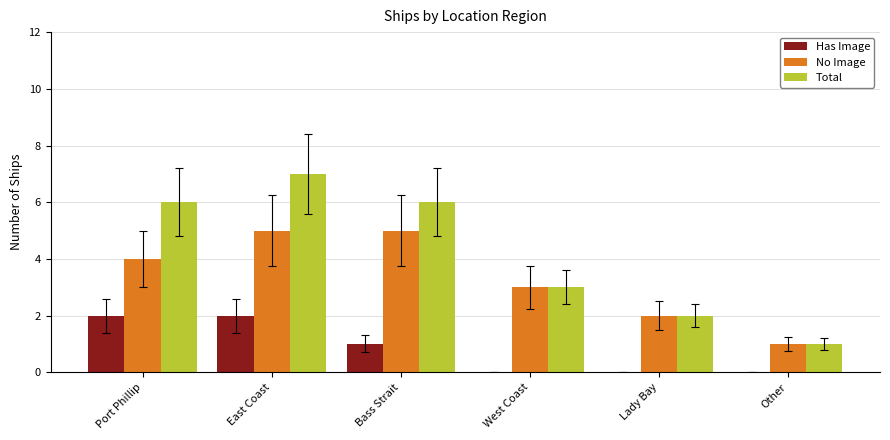

Count the number of data series in this chart.

3